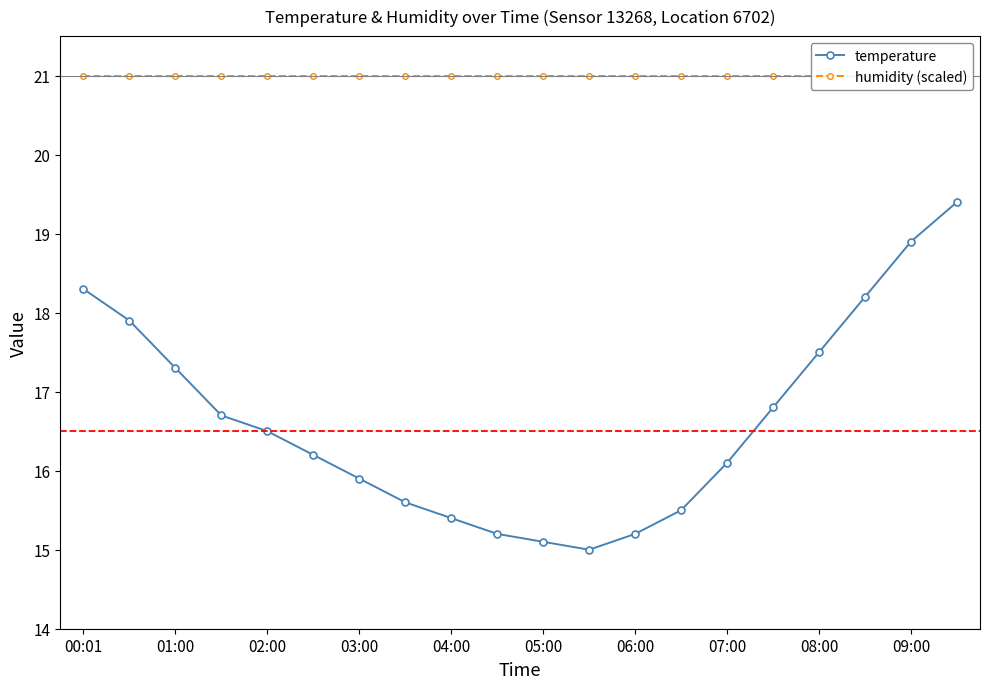

Where is the first local minimum for temperature?

11